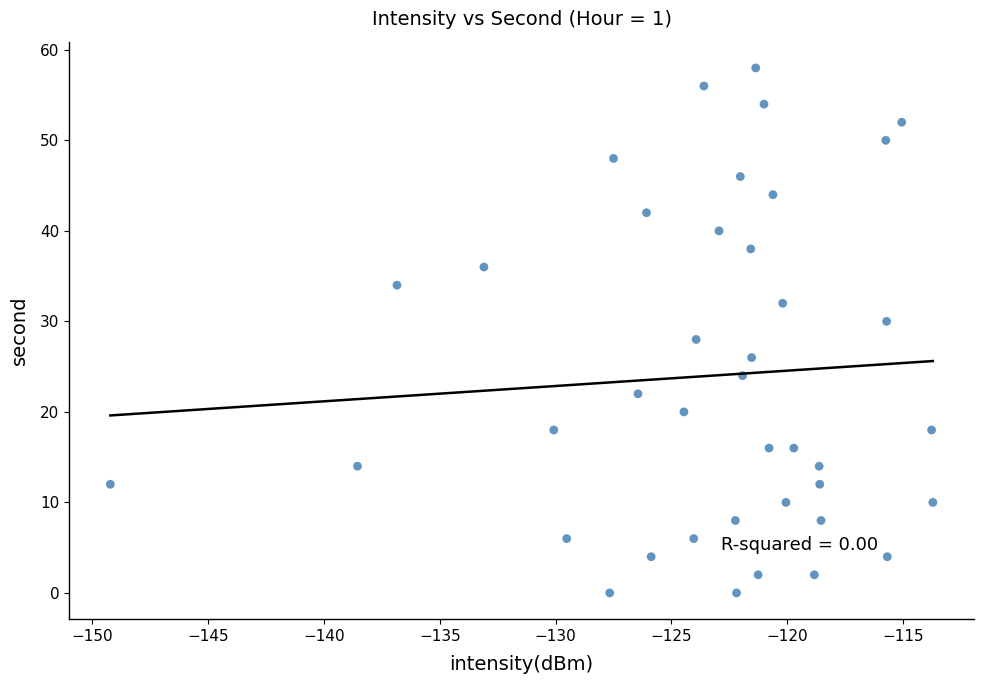

What is the range of Y values (max minus min)?

58